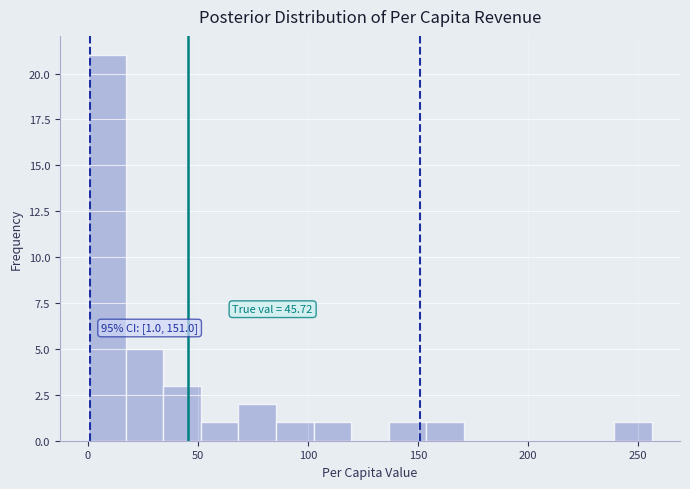

Around what value on the x-axis is the tallest bar? Give the approximate position of its centre, as read against the axis.

10